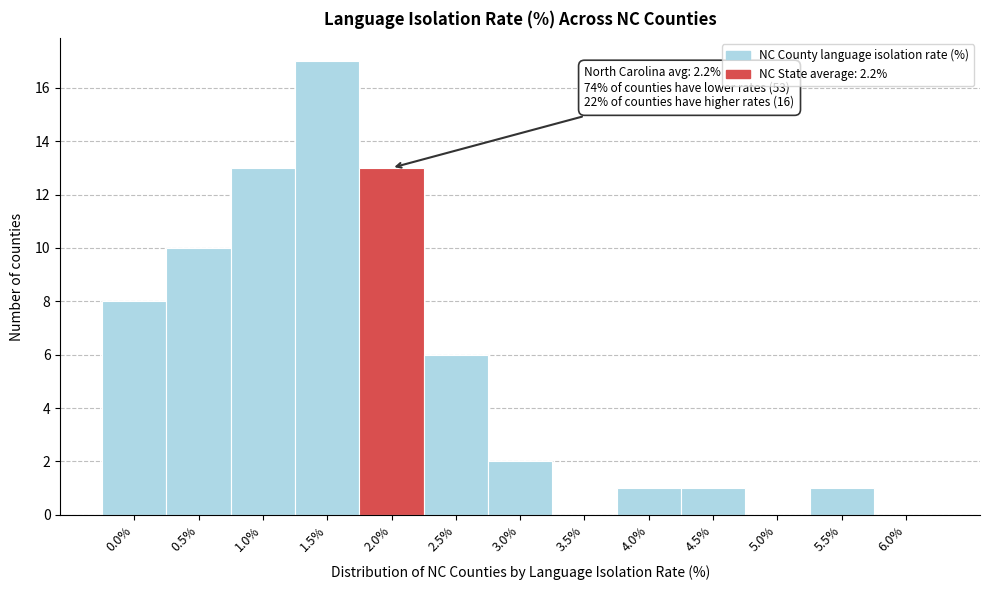

Reading left to right, extract all data points from this chart.

0.0%=8	0.5%=10	1.0%=13	1.5%=17	2.0%=13	2.5%=6	3.0%=2	3.5%=0	4.0%=1	4.5%=1	5.0%=0	5.5%=1	6.0%=0